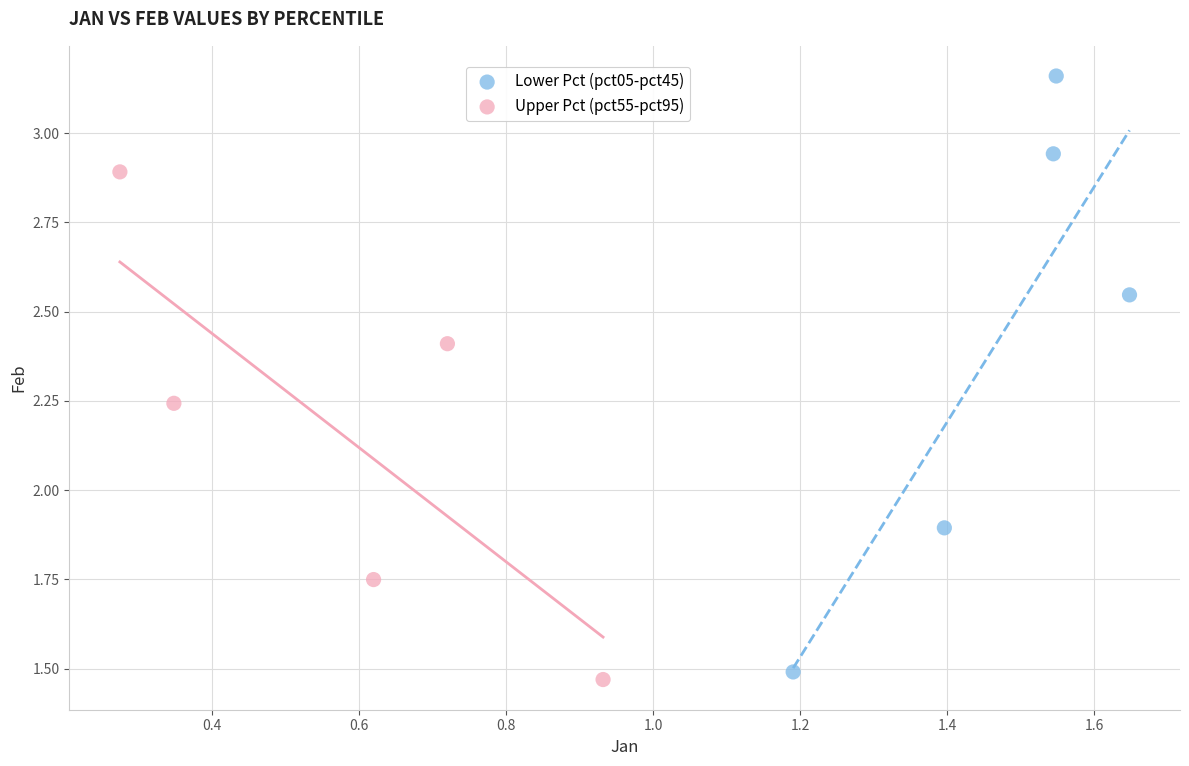

Which series reaches the maximum Y coordinate?

Lower Pct (pct05-pct45)